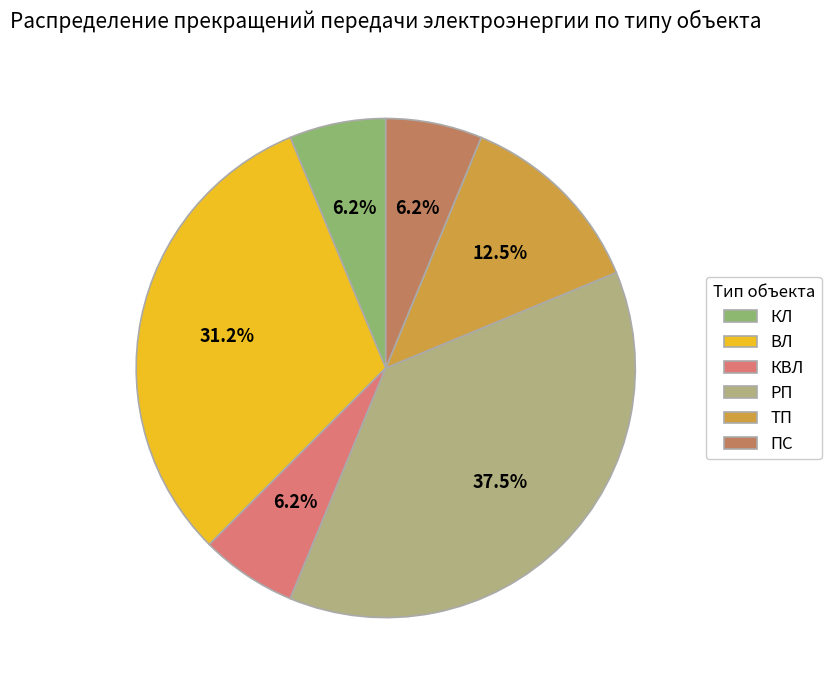

Which category has the biggest portion of the pie?

РП